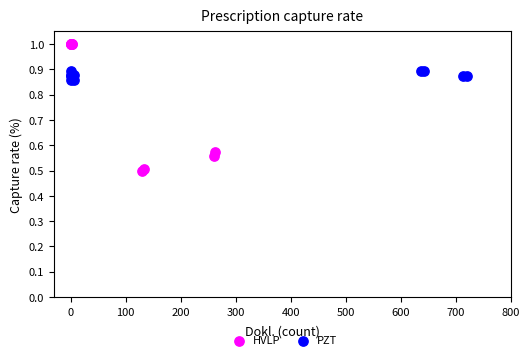

What are all the series names shown in the legend?

HVLP, PZT